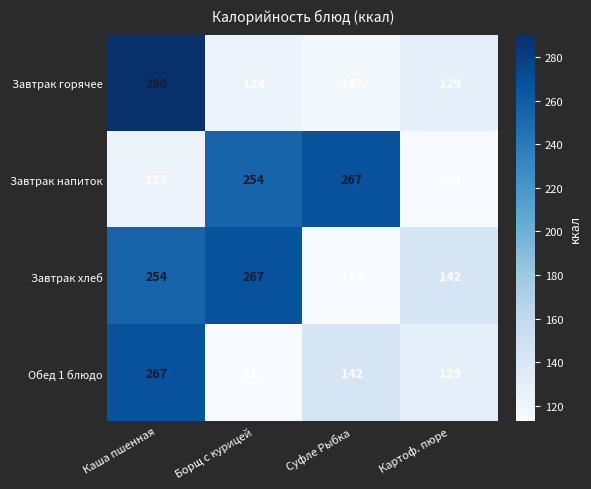

Between Каша пшенная and Суфле Рыбка, which series saw the biggest shift?

Завтрак горячее